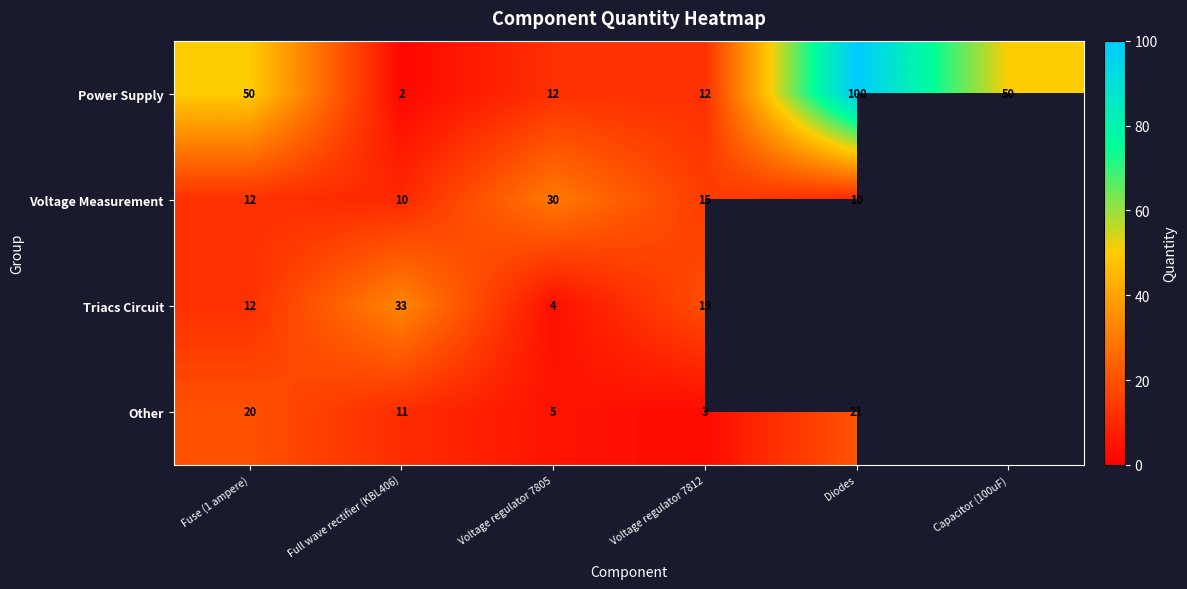

How many categories are shown in the chart?

6